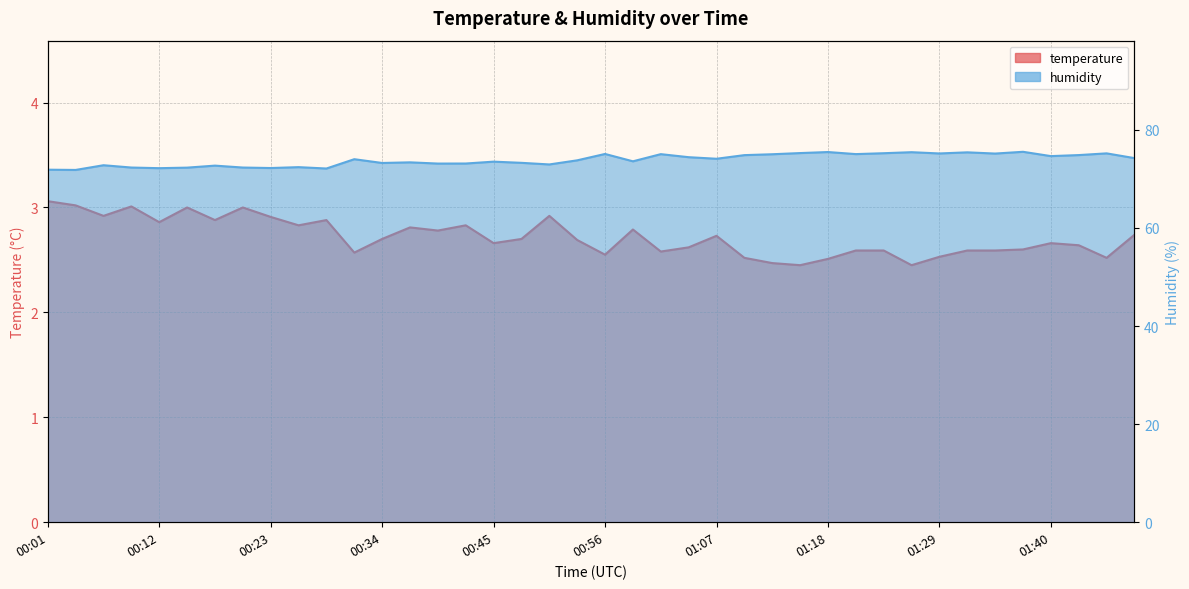

True or false: humidity has a value of 105.9 at 35.

False